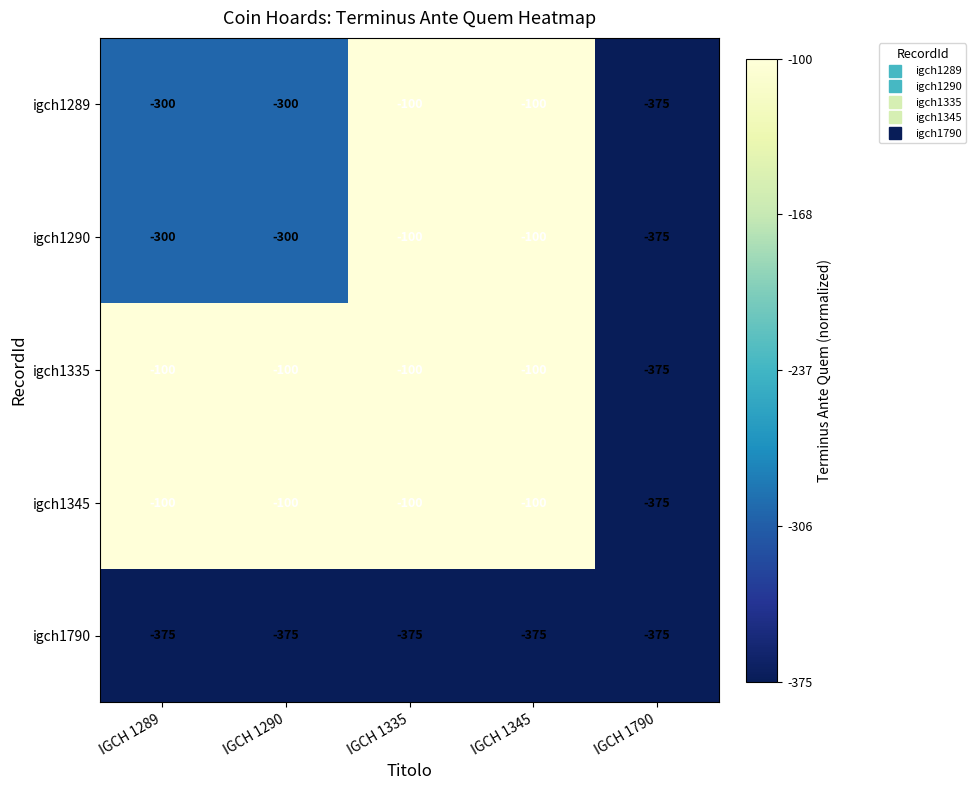

Reading left to right, what are all the values shown in this chart?

igch1289: -300	-300	-100	-100	-375
igch1290: -300	-300	-100	-100	-375
igch1335: -100	-100	-100	-100	-375
igch1345: -100	-100	-100	-100	-375
igch1790: -375	-375	-375	-375	-375